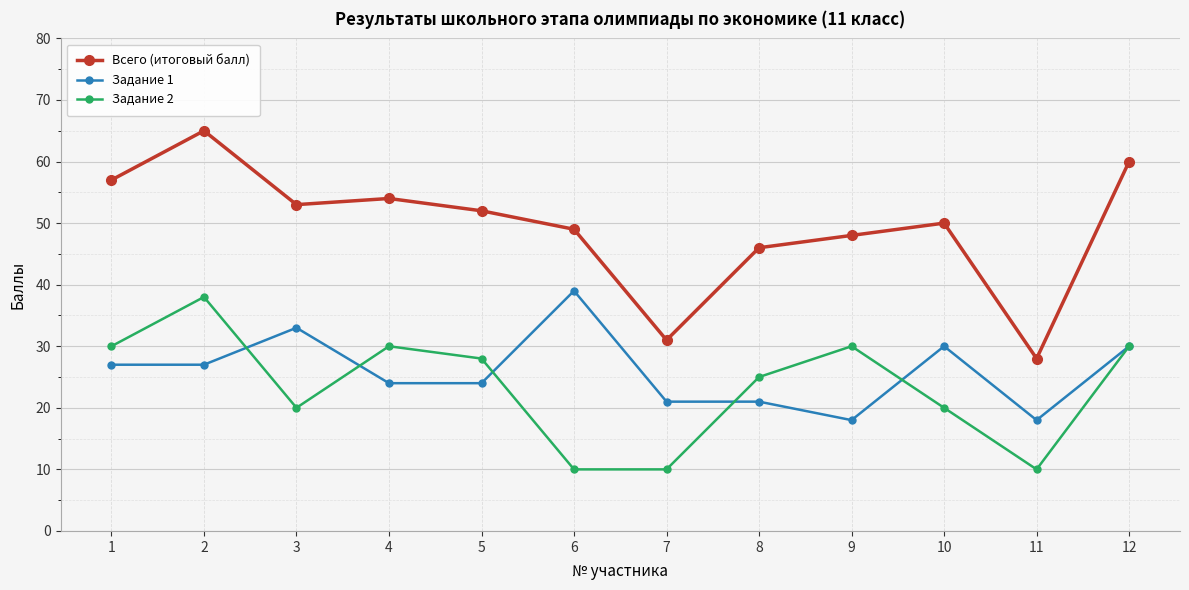

Between 4 and 11, which series saw the biggest shift?

Всего (итоговый балл)